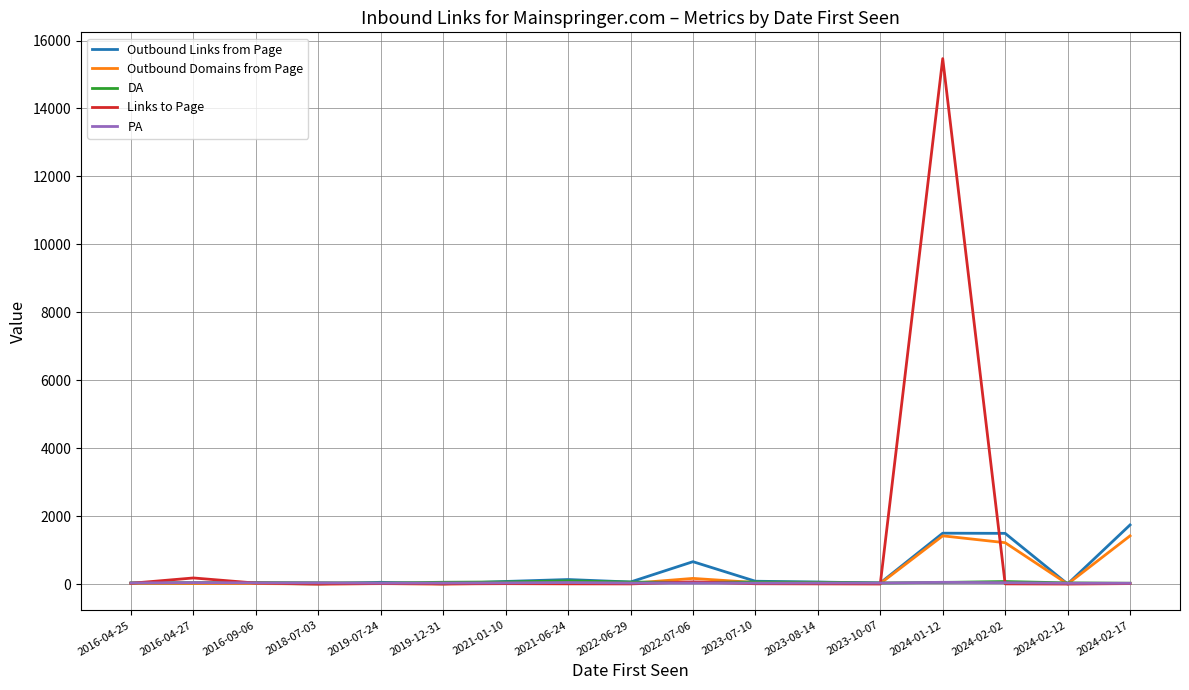

What is the difference between the maximum and second lowest values in the Outbound Links from Page series?

1736